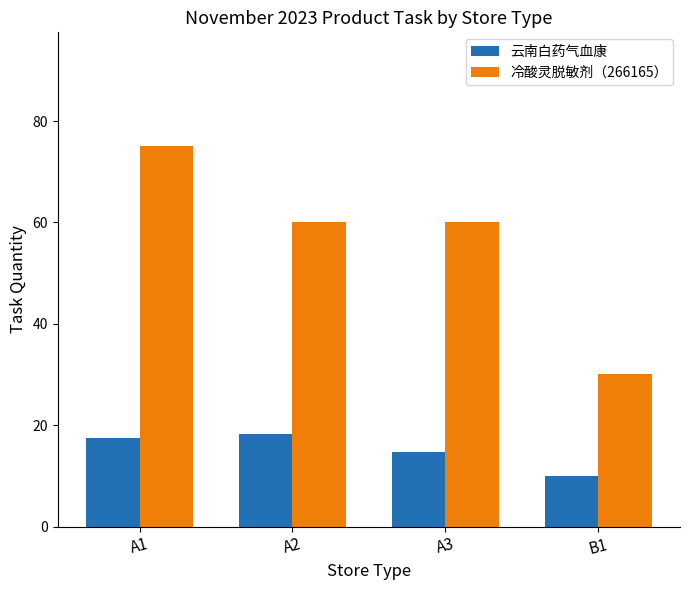

The 云南白药气血康 series shows 10.0 at B1. True or false?

True